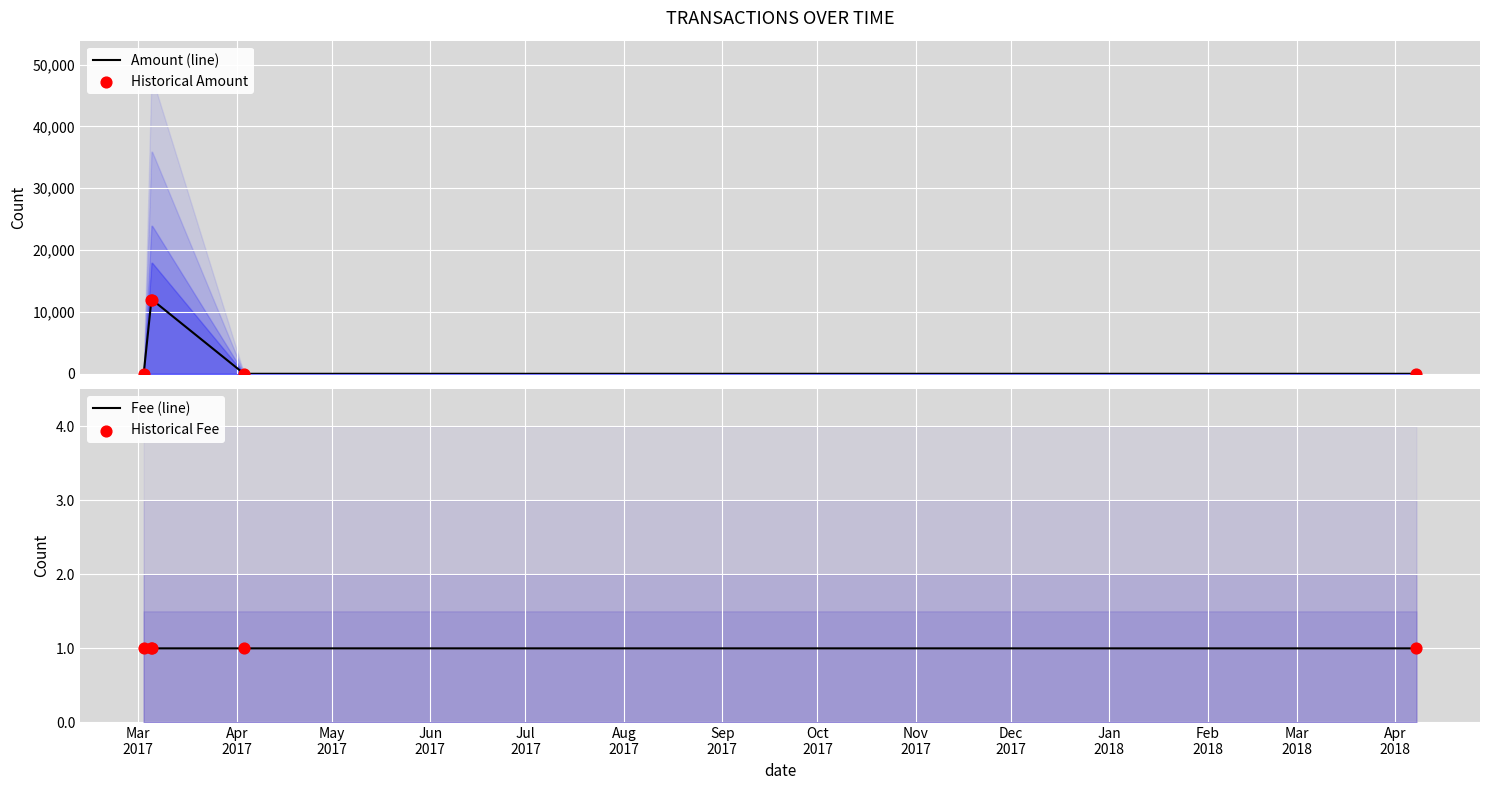

What are all the series names shown in the legend?

Amount (line), Historical Amount, Fee (line), Historical Fee